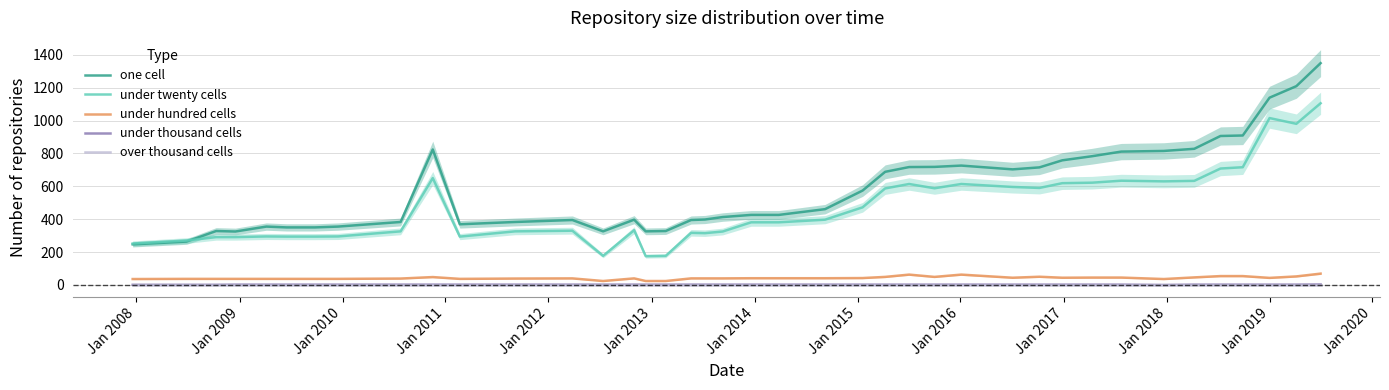

True or false: under hundred cells and under twenty cells intersect in this chart.

False